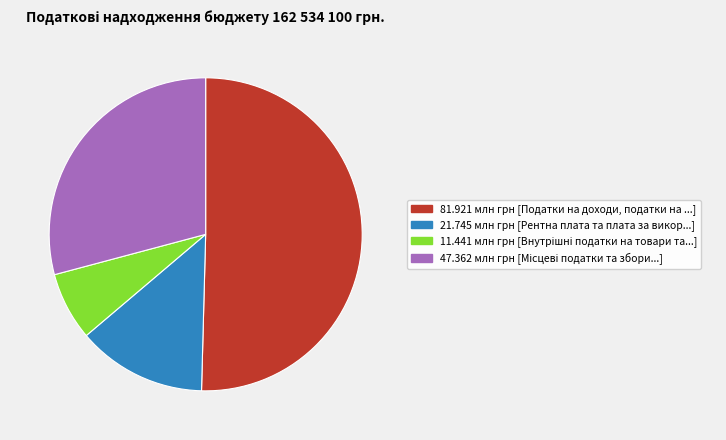

Does any single category account for the majority?

Yes